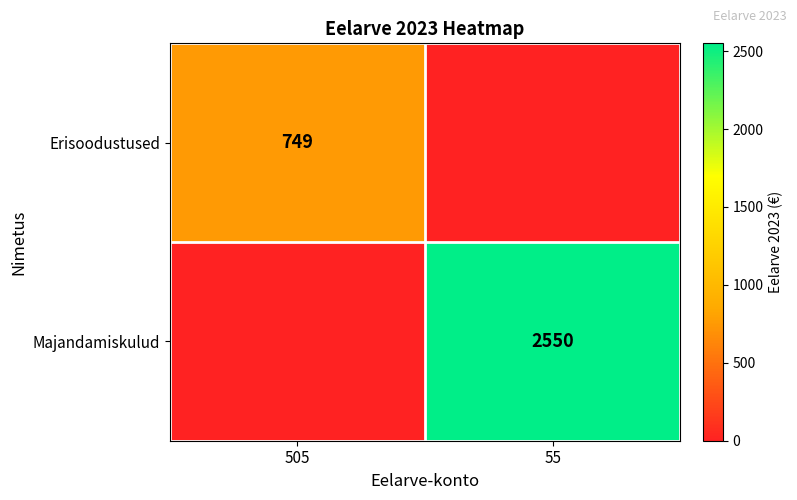

The Erisoodustused series shows 1119 at 505. True or false?

False